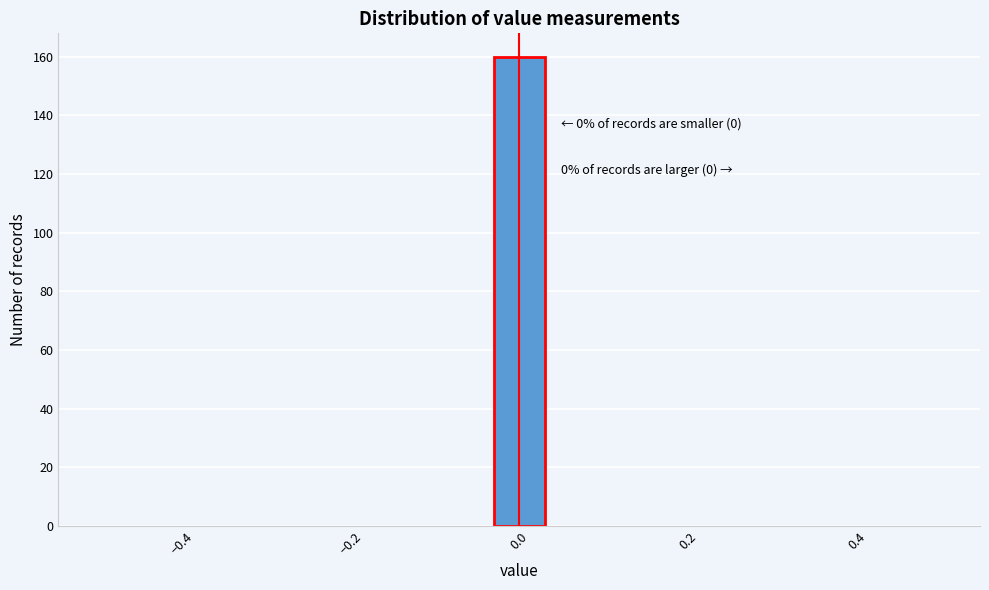

Around what value on the x-axis is the tallest bar? Give the approximate position of its centre, as read against the axis.

0.00